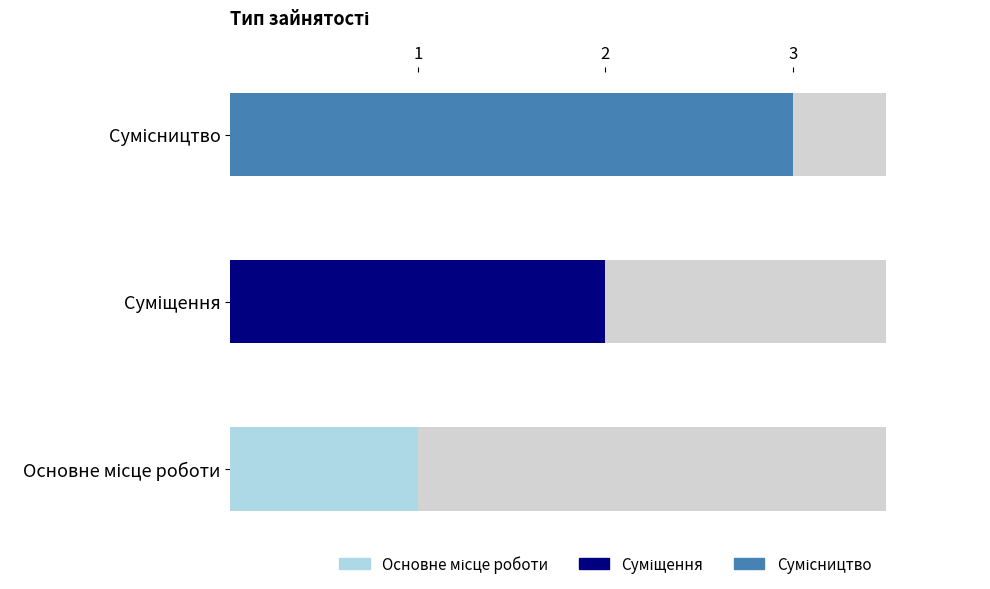

The chart shows a value of 1 at Основне місце роботи. True or false?

True